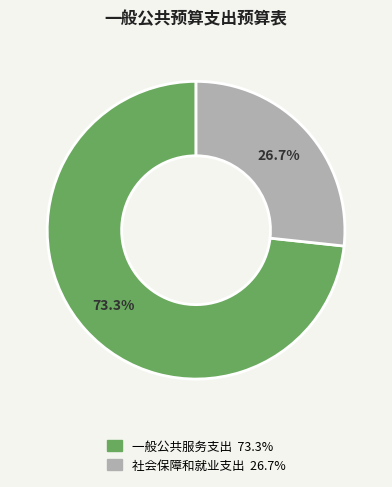

What is the ratio of the value at 一般公共服务支出 to the value at 社会保障和就业支出?

2.7